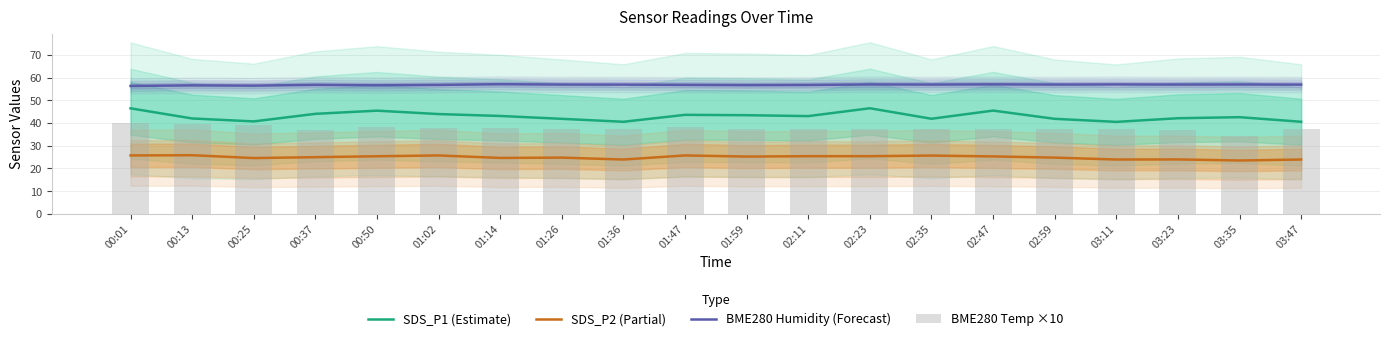

What are all the series names shown in the legend?

SDS_P1 (Estimate), SDS_P2 (Partial), BME280 Humidity (Forecast), BME280 Temp ×10